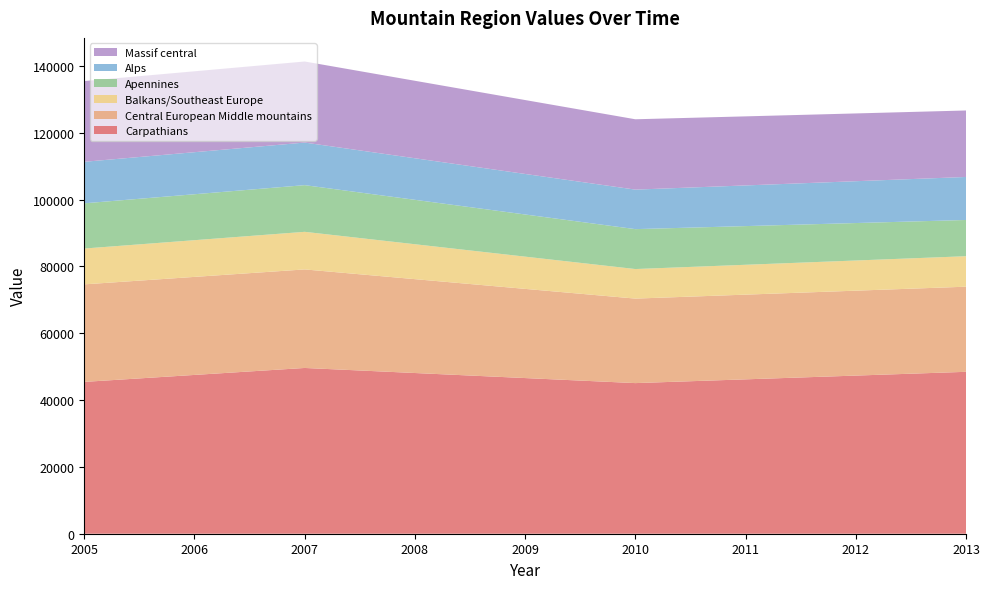

Reading left to right, transcribe all the data shown in this chart.

Carpathians: 2005=45440	2006=47523	2007=49607	2008=48096	2009=46585	2010=45076	2011=46200	2012=47326	2013=48453
Central European Middle mountains: 2005=29188	2006=29339	2007=29491	2008=28090	2009=26689	2010=25290	2011=25351	2012=25412	2013=25475
Balkans/Southeast Europe: 2005=10721	2006=10985	2007=11250	2008=10447	2009=9645	2010=8843	2011=8935	2012=9029	2013=9122
Apennines: 2005=13532	2006=13749	2007=13970	2008=13294	2009=12619	2010=11946	2011=11576	2012=11209	2013=10843
Alps: 2005=12424	2006=12584	2007=12746	2008=12437	2009=12129	2010=11825	2011=12172	2012=12521	2013=12872
Massif central: 2005=24164	2006=24210	2007=24257	2008=23188	2009=22120	2010=21052	2011=20667	2012=20282	2013=19898